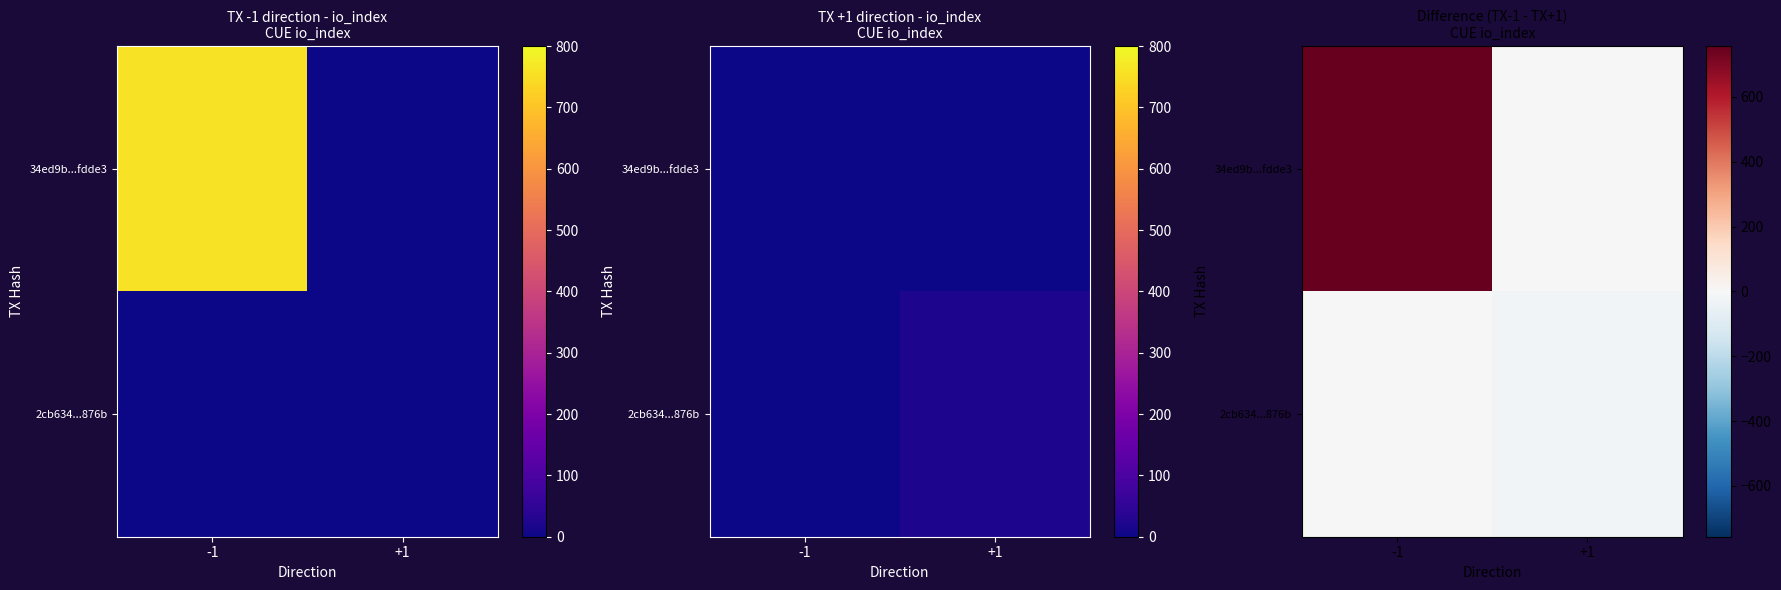

At how many categories does at least one series exceed 150?

1